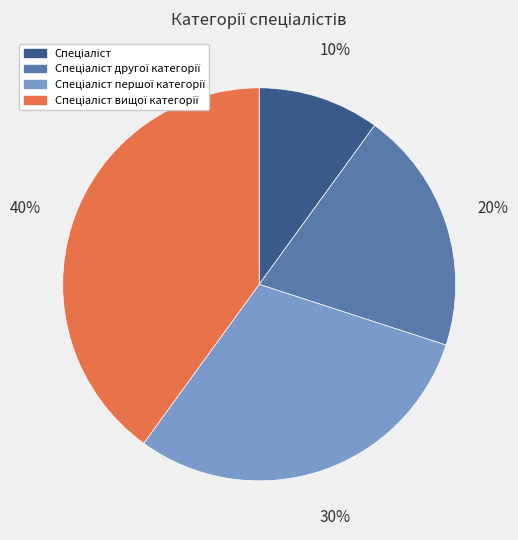

To the nearest percent, what is the difference between the largest and smallest slice percentages?

30%